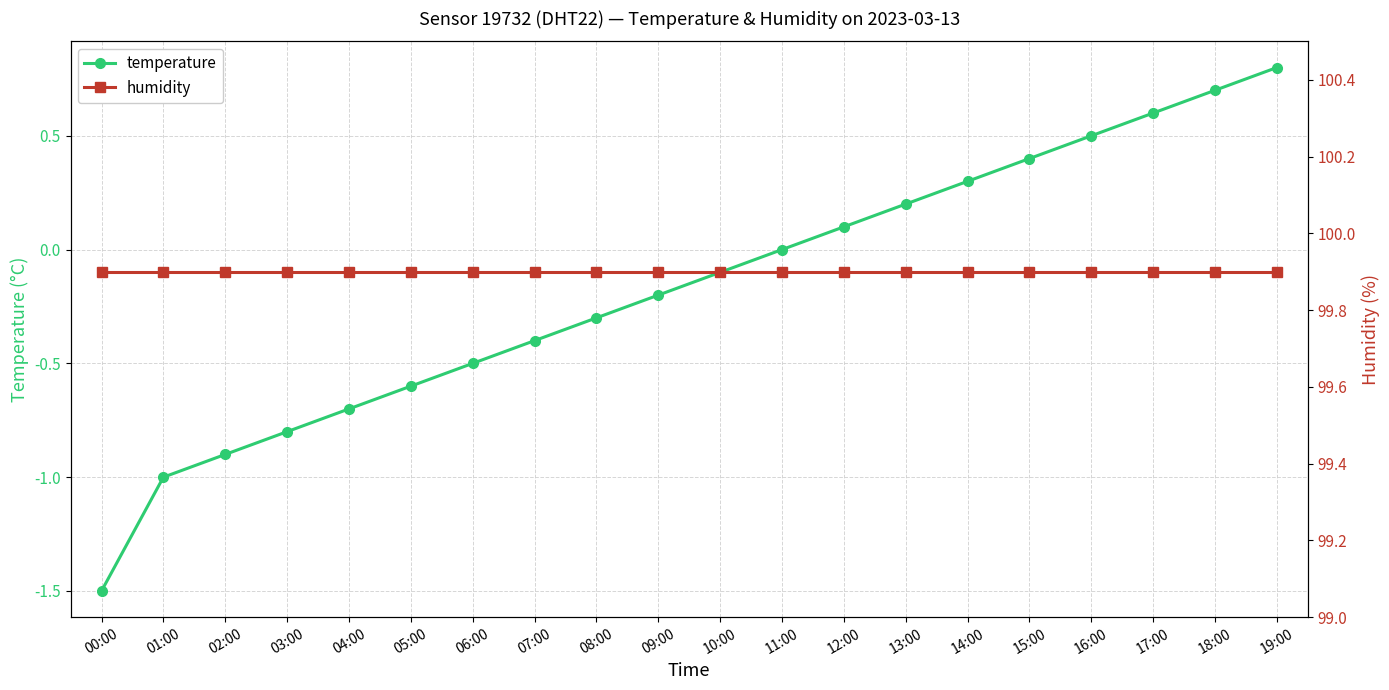

How many lines are shown in the chart?

2